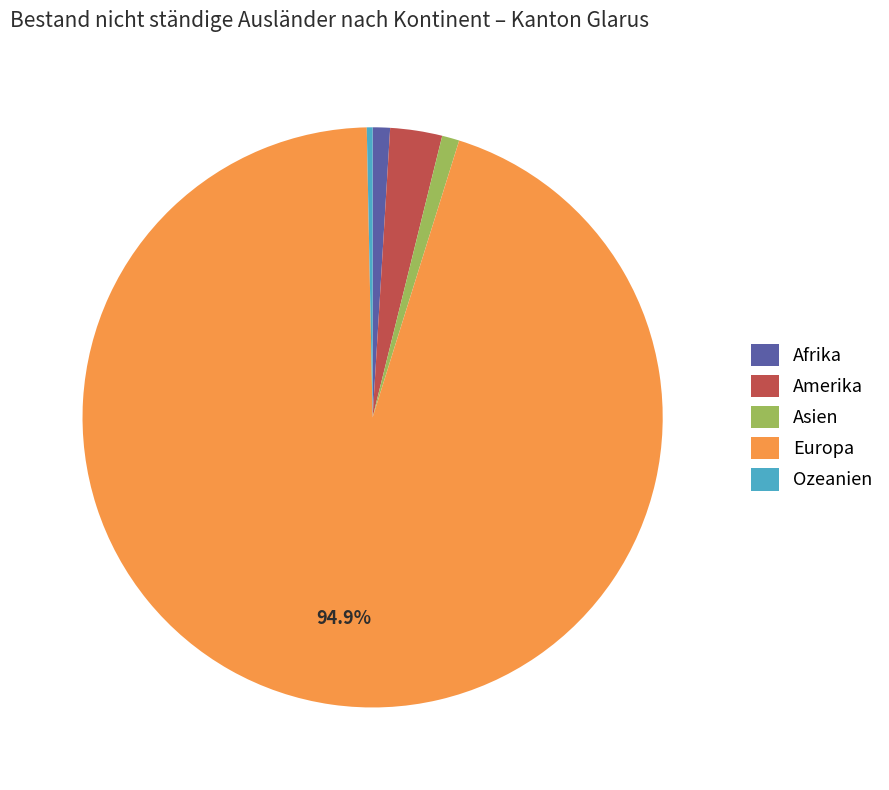

Combined, do Asien and Amerika account for over 50%?

No